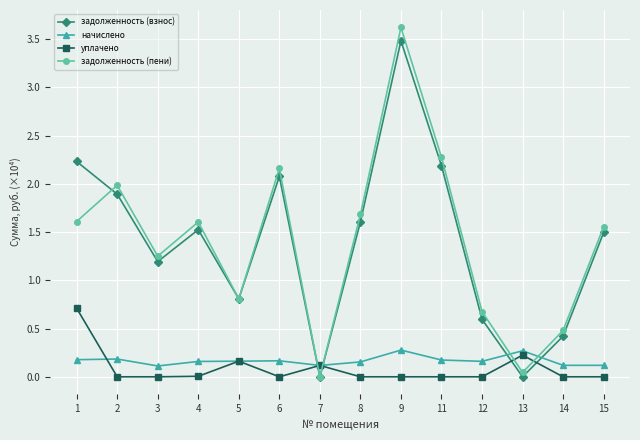

What are all the series names shown in the legend?

задолженность (взнос), начислено, уплачено, задолженность (пени)